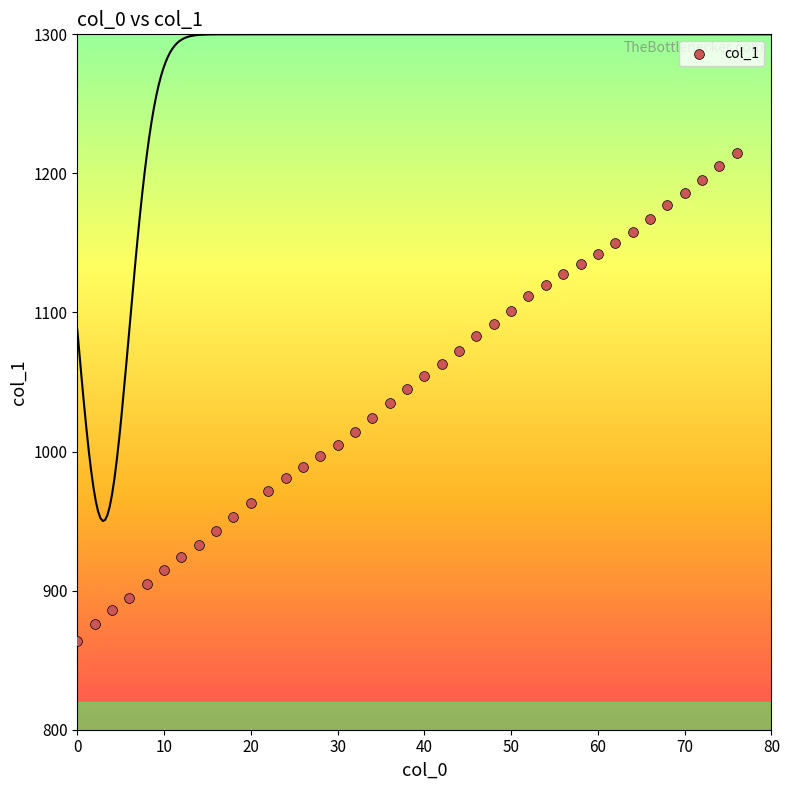

What is the range of X values (max minus min)?

76